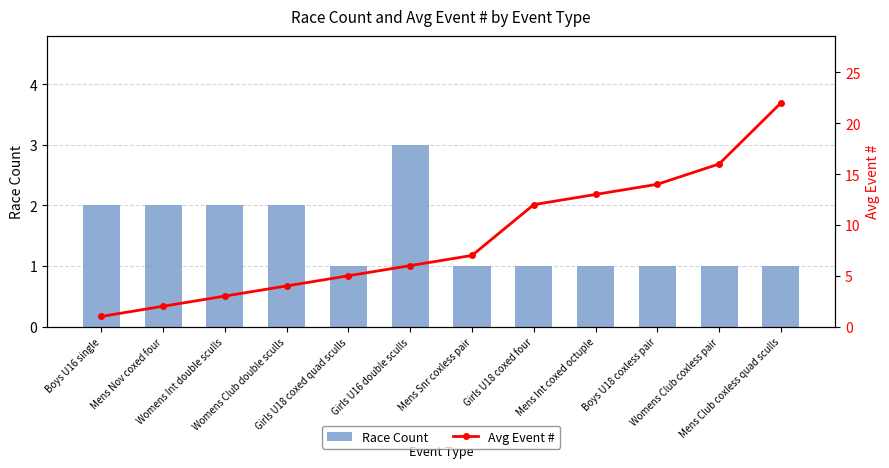

What is the label of the 5th bar from the right?

Girls U18 coxed four